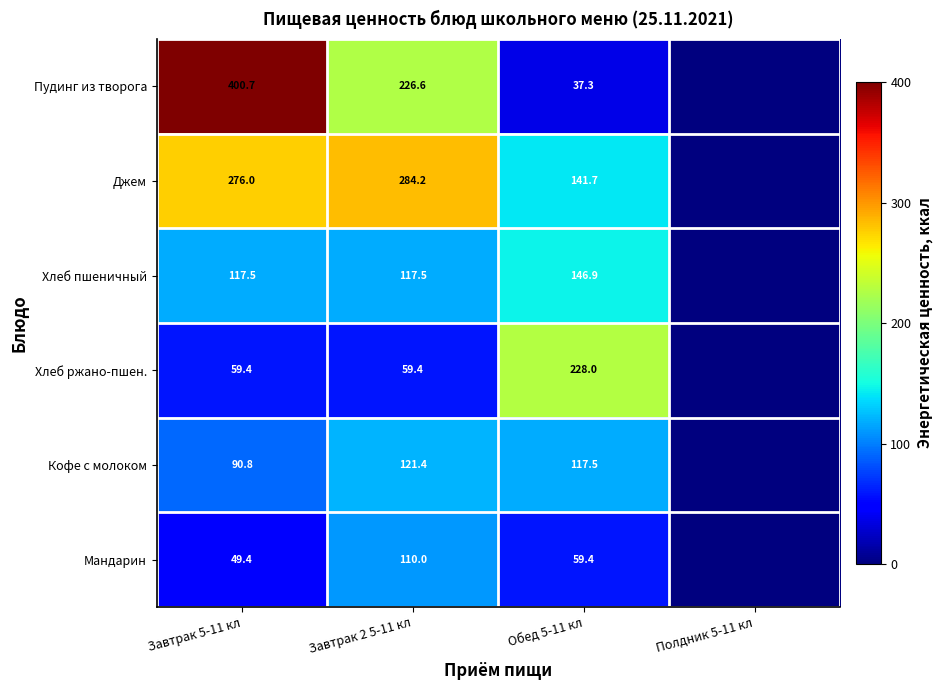

Which has a higher value, Завтрак 2 5-11 кл or Обед 5-11 кл?

Завтрак 2 5-11 кл